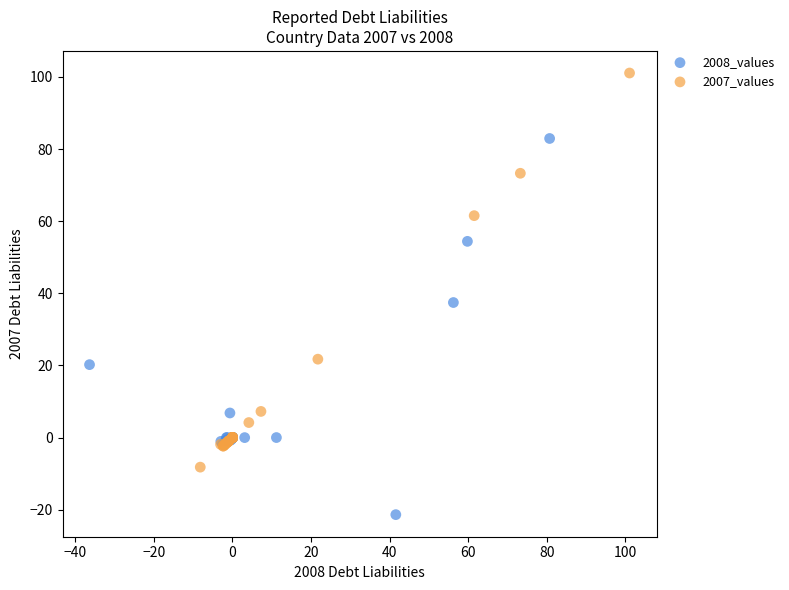

Which series has the widest spread of Y values?

2007_values